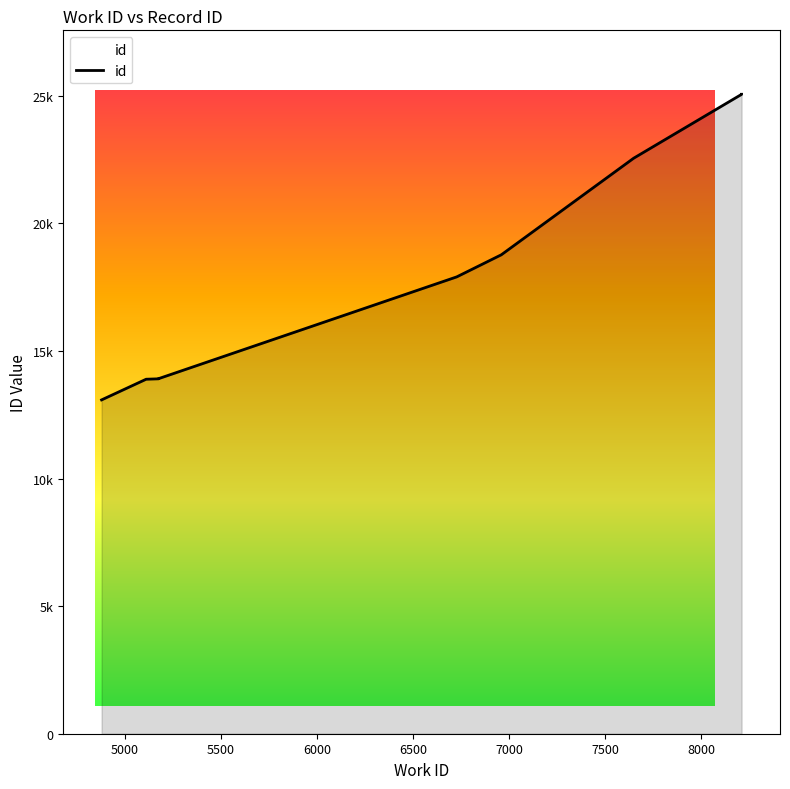

What is the difference between the maximum and second lowest values?

11165